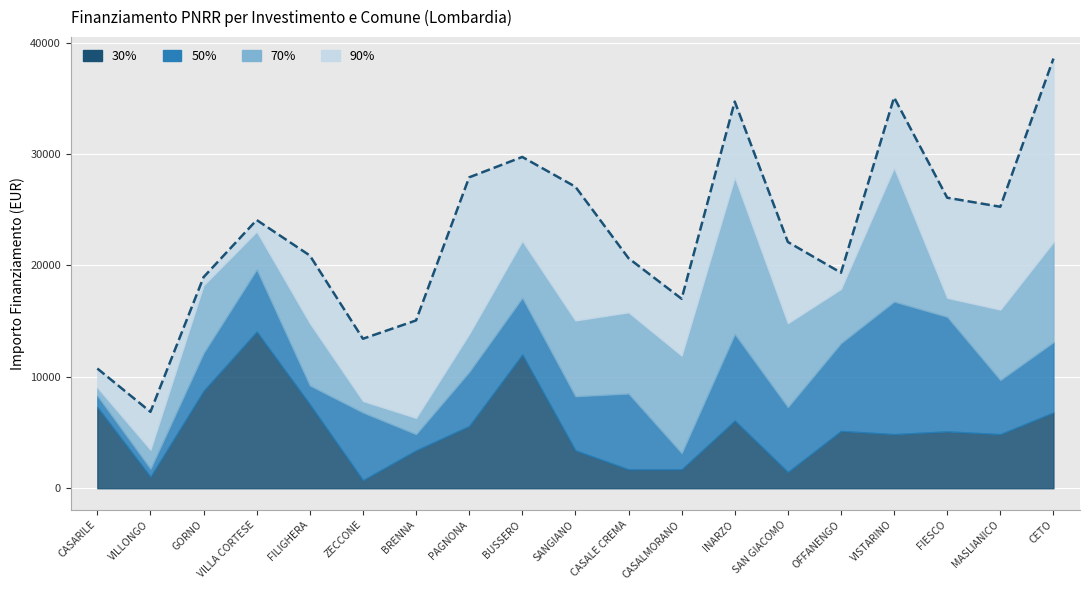

At which label does the data first exceed 22112?

VILLA CORTESE